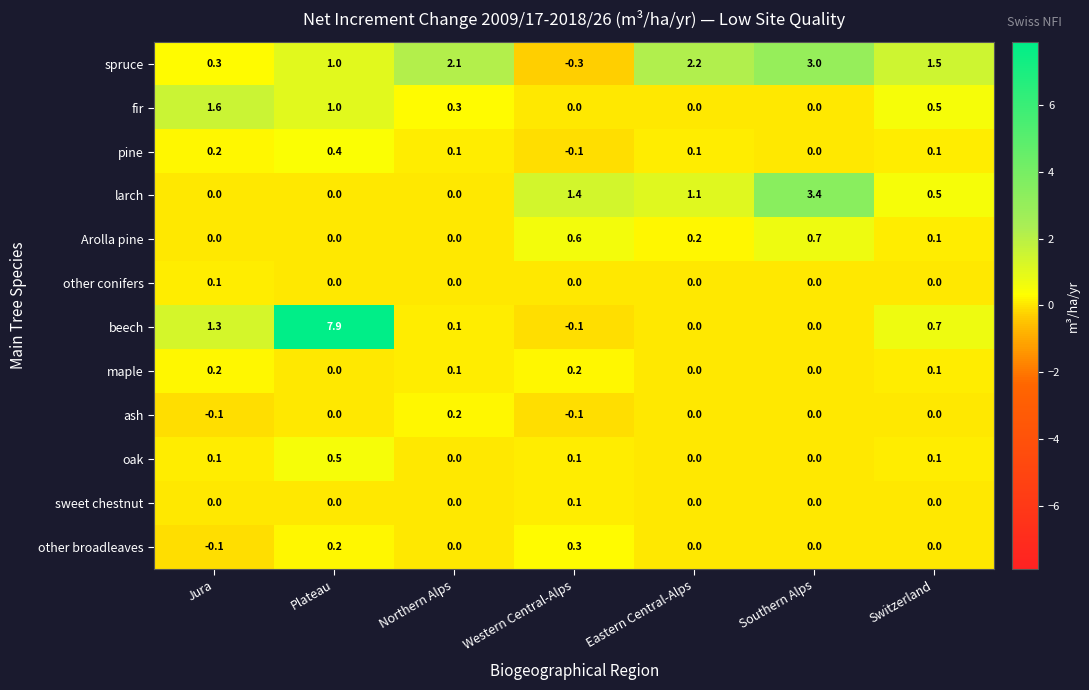

What is the difference between the maximum and minimum values in the spruce series?

3.3